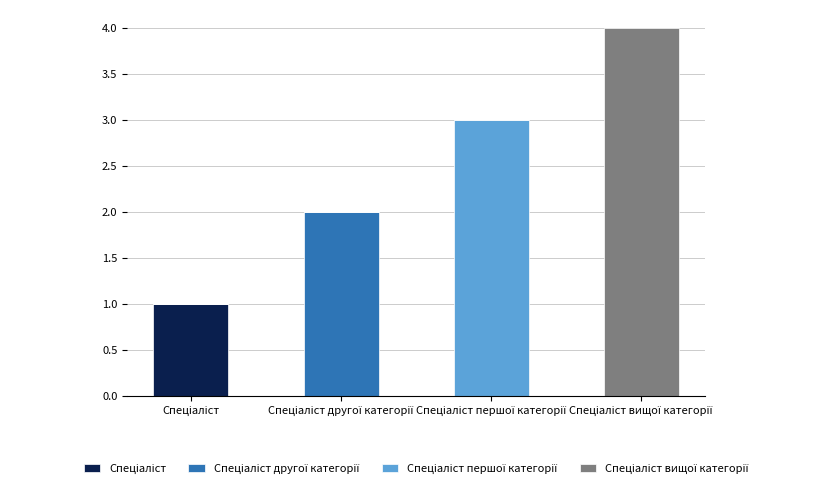

Are the bars horizontal?

No